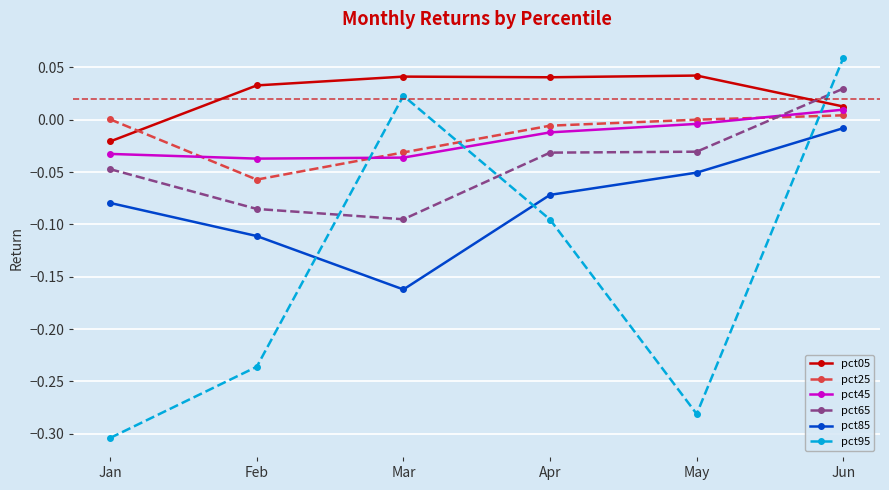

True or false: pct05 and pct85 cross at least once.

False